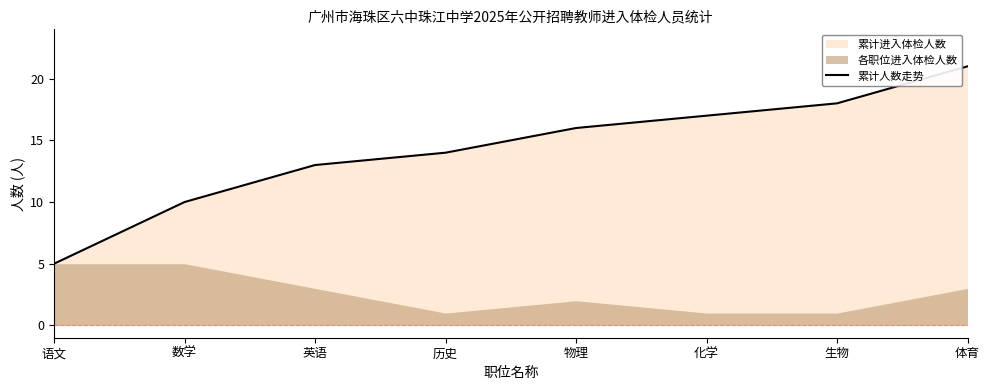

Rank the categories by value from lowest to highest.

语文, 数学, 英语, 历史, 物理, 化学, 生物, 体育